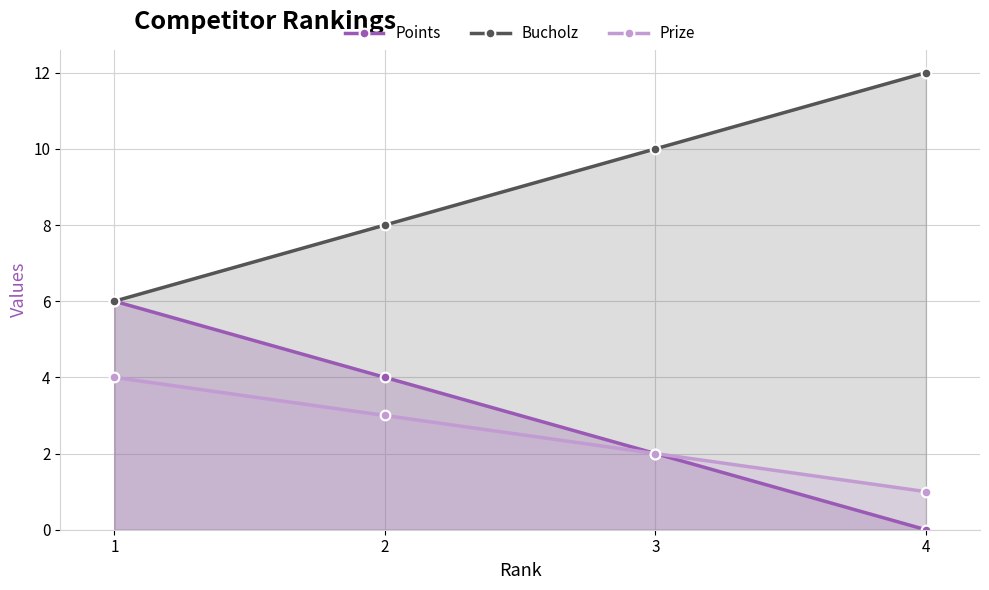

Does the chart have visible grid lines?

Yes